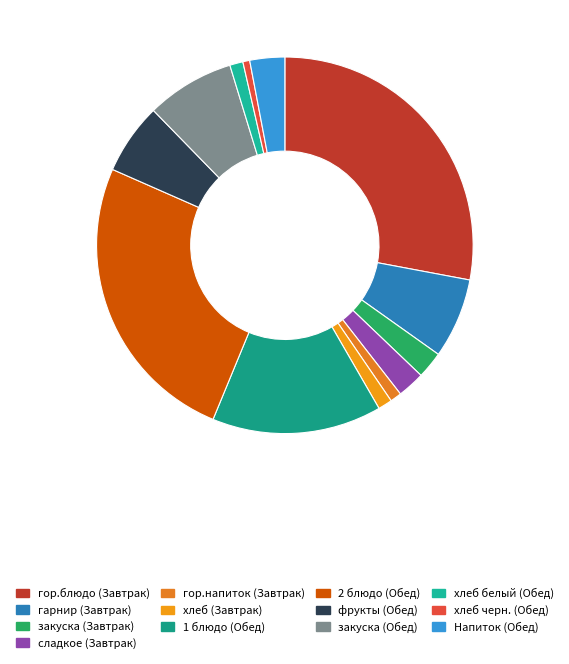

What percentage do гор.блюдо (Завтрак) and 1 блюдо (Обед) together represent?

42.5%